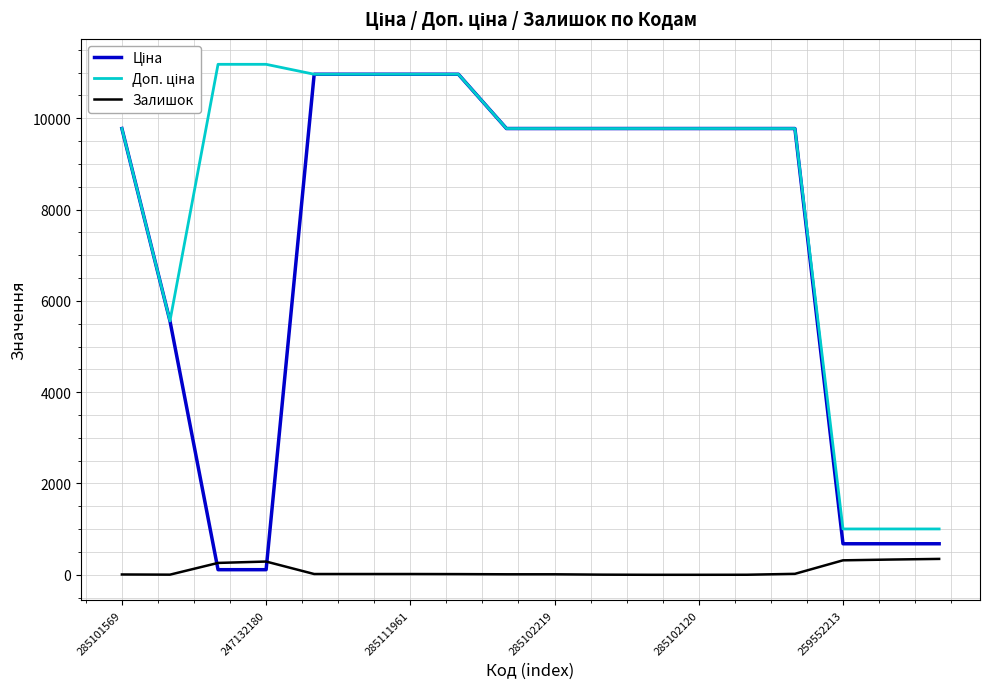

What is the maximum value shown in the chart?

11182.0